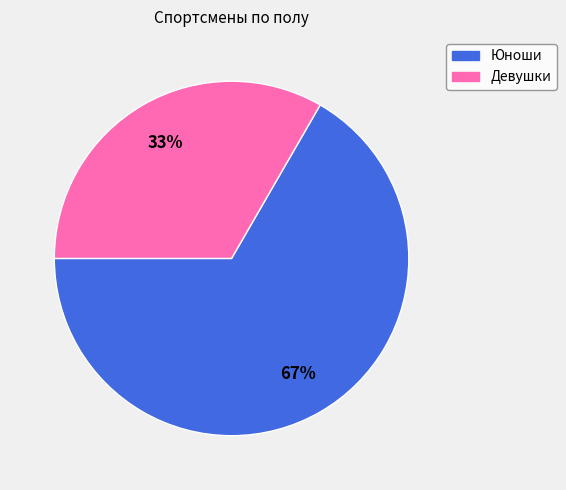

To the nearest percent, what is the average slice percentage?

50%